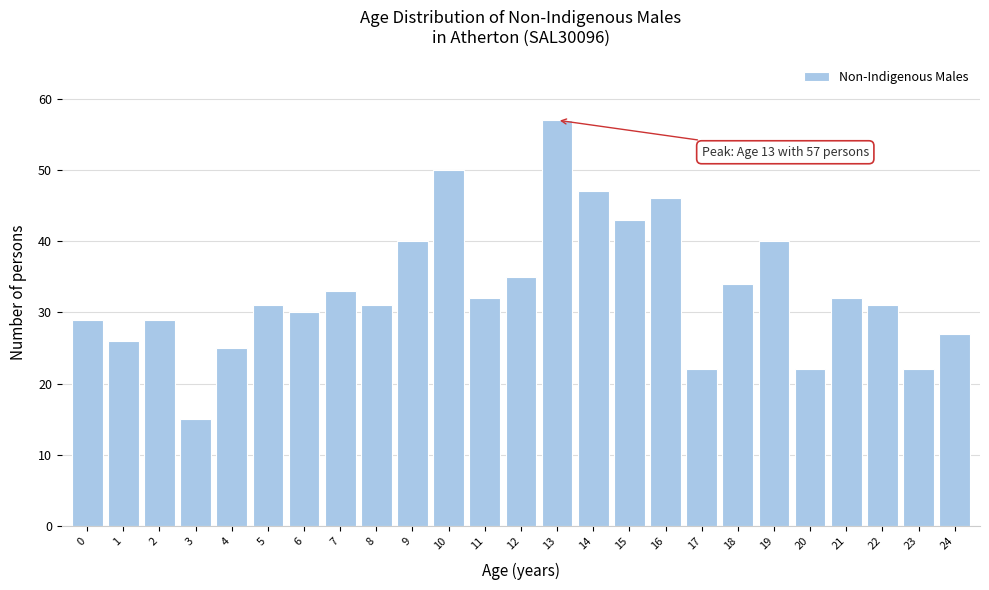

Reading right to left, extract all data points from this chart.

27	22	31	32	22	40	34	22	46	43	47	57	35	32	50	40	31	33	30	31	25	15	29	26	29